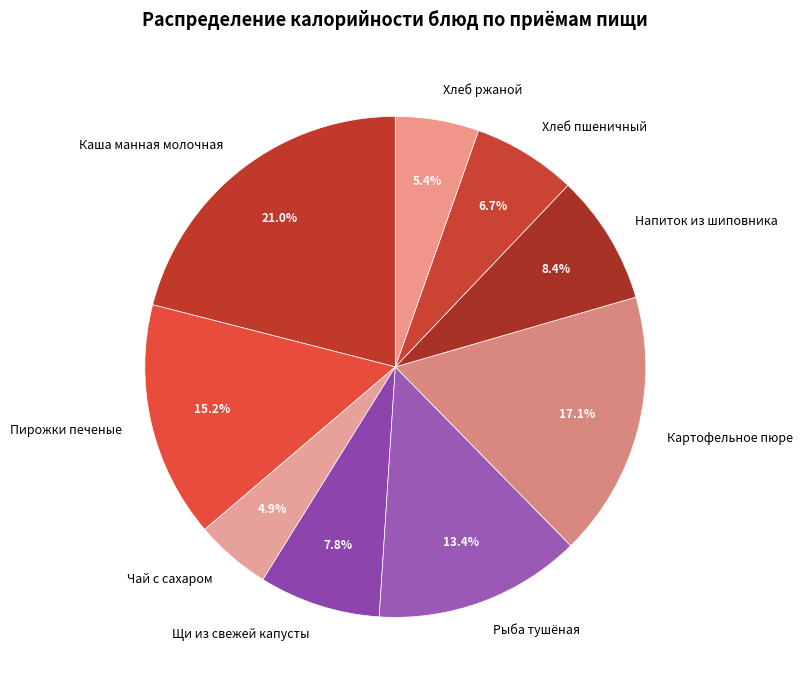

Combined, what portion of the pie is Напиток из шиповника and Щи из свежей капусты?

16.2%